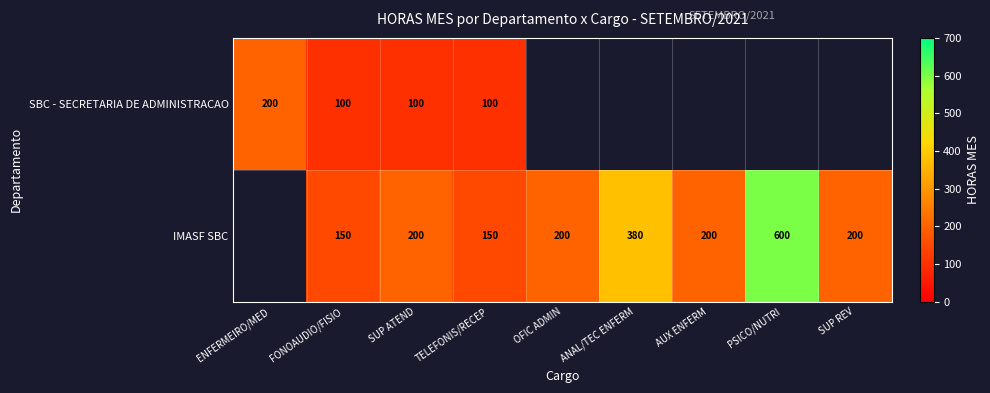

The SBC - SECRETARIA DE ADMINISTRACAO series shows 28 at TELEFONIS/RECEP. True or false?

False